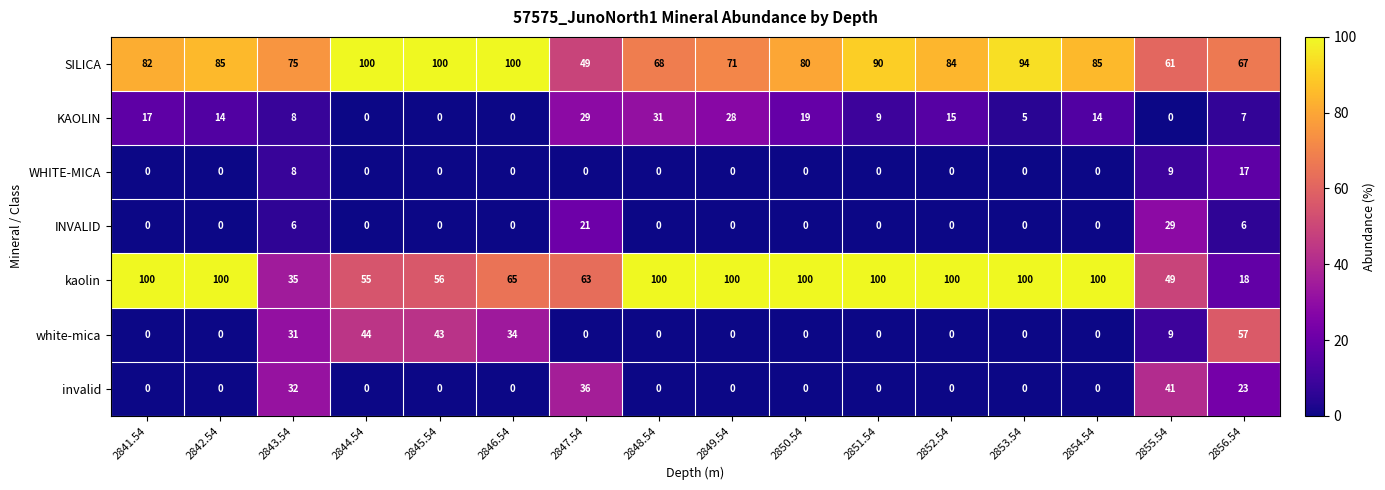

Where is invalid nearest to the value 20?

2856.54